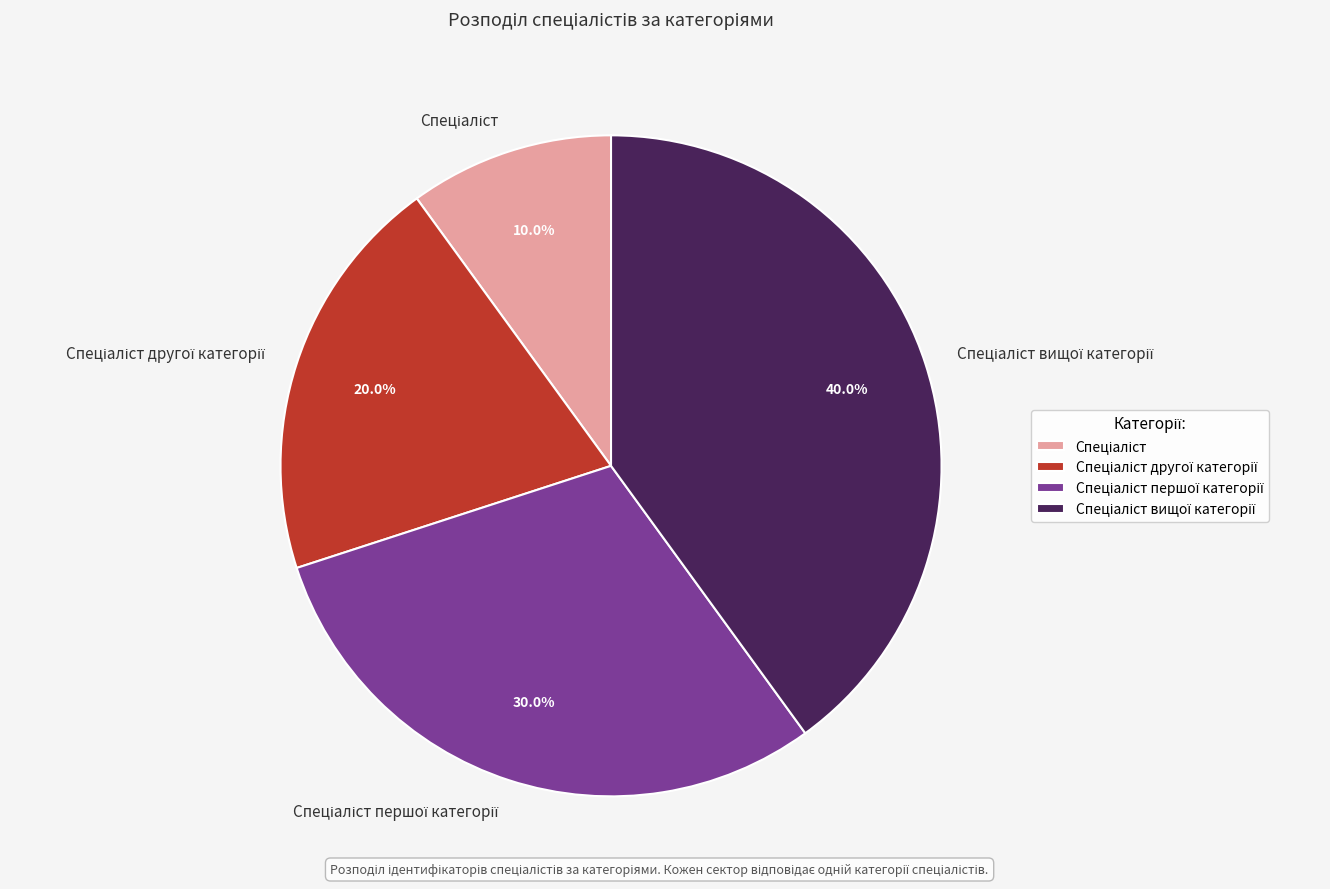

Is there a majority slice in this chart?

No